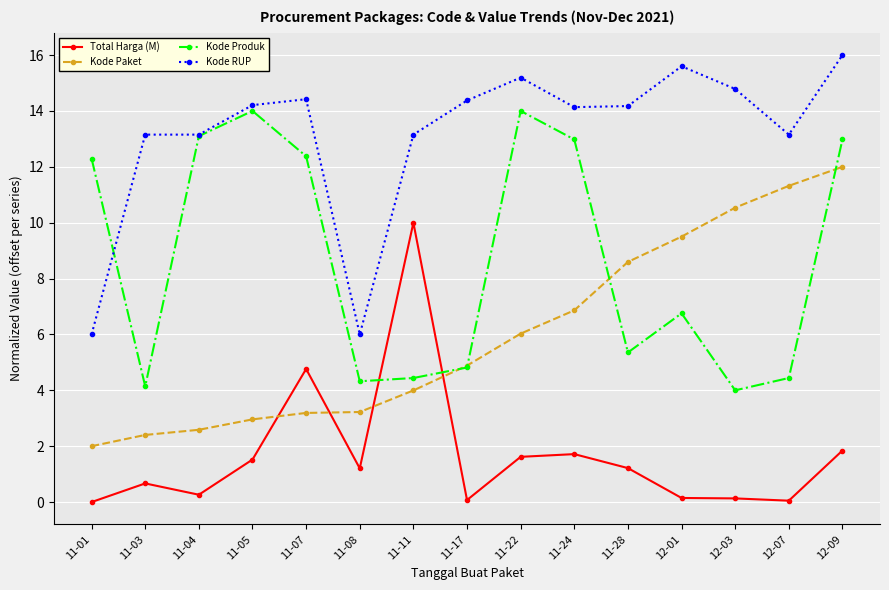

List the series in order of their overall mean, lowest first.

Total Harga (M), Kode Paket, Kode Produk, Kode RUP